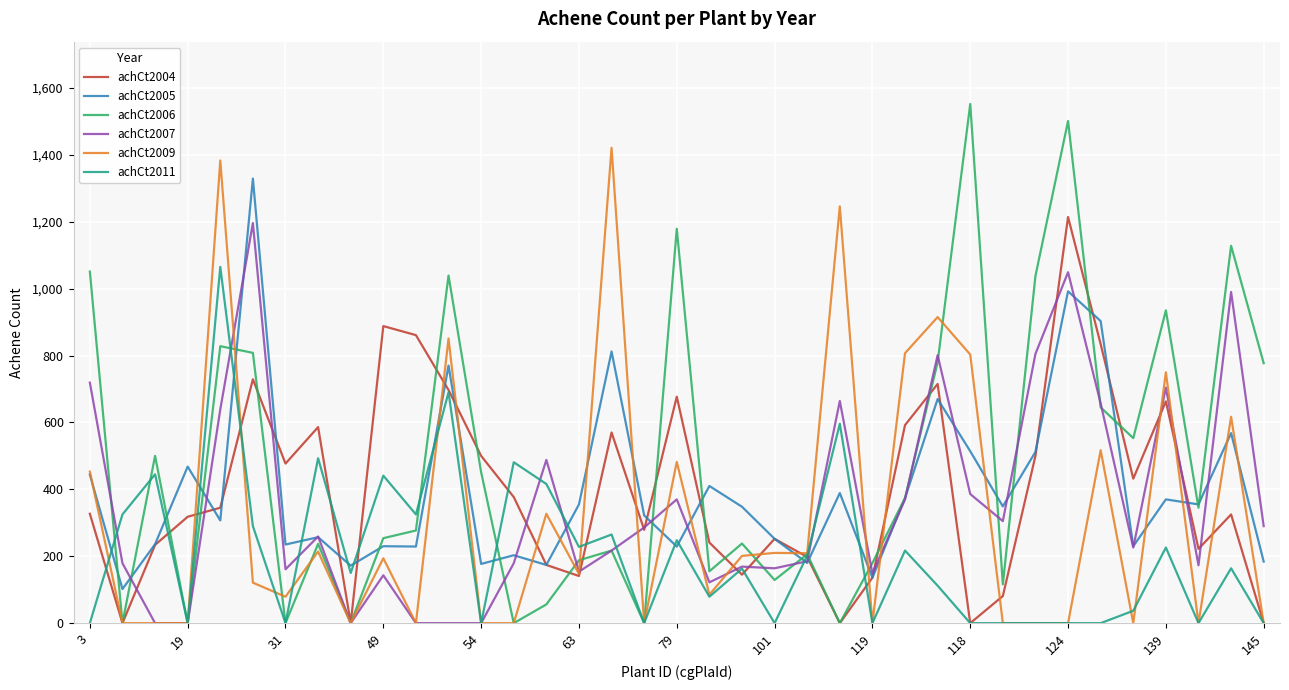

Which series ends up on top after the final intersection of achCt2011 and achCt2005?

achCt2005